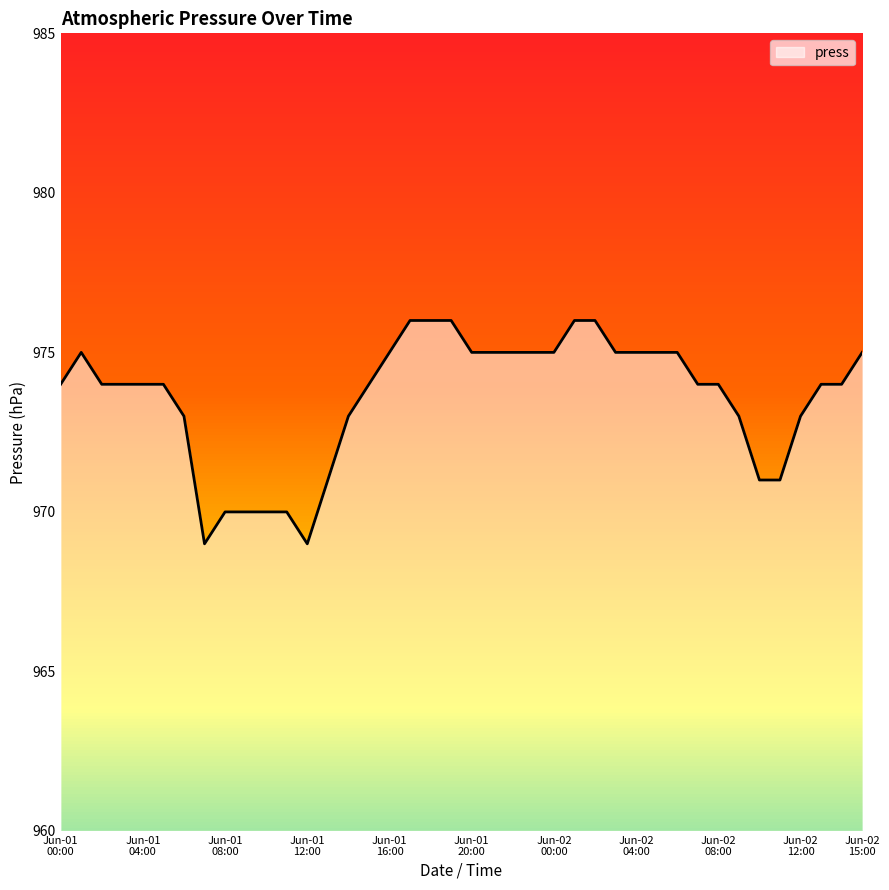

What is the minimum value shown in the chart?

969